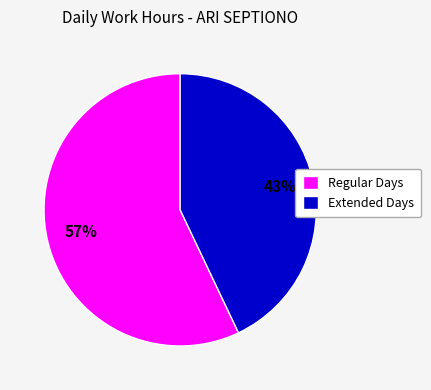

What is the smallest slice in the pie chart?

Extended Days